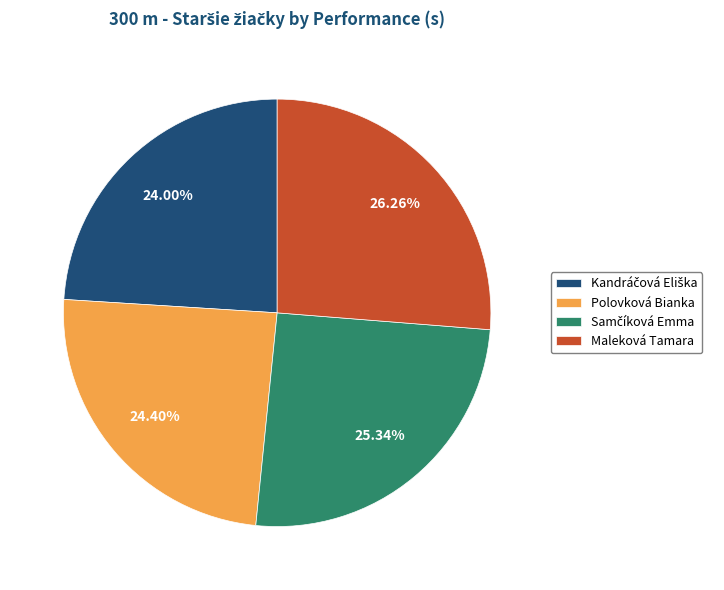

Count the number of slices in the pie.

4